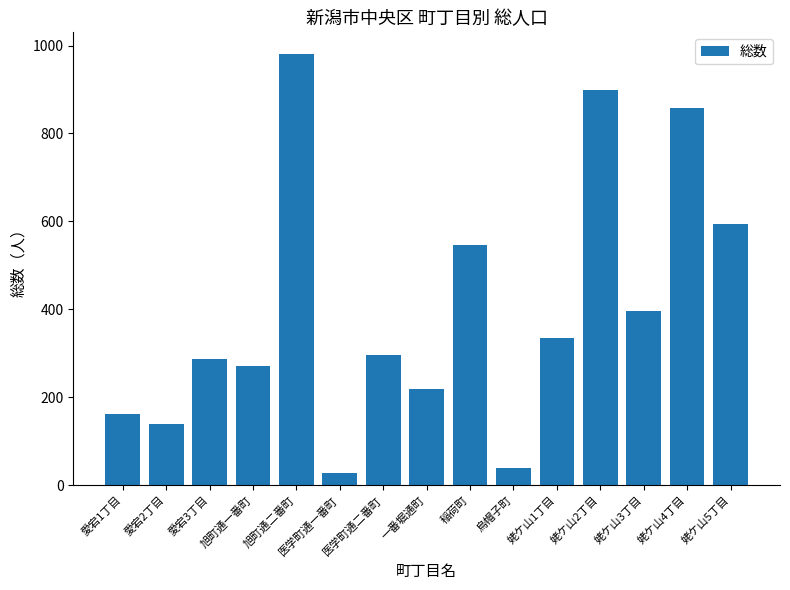

What is the greatest value displayed?

981